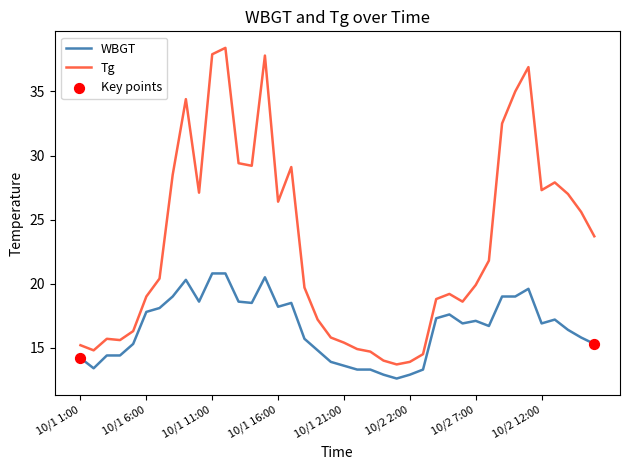

Which series has the widest spread of values?

Tg